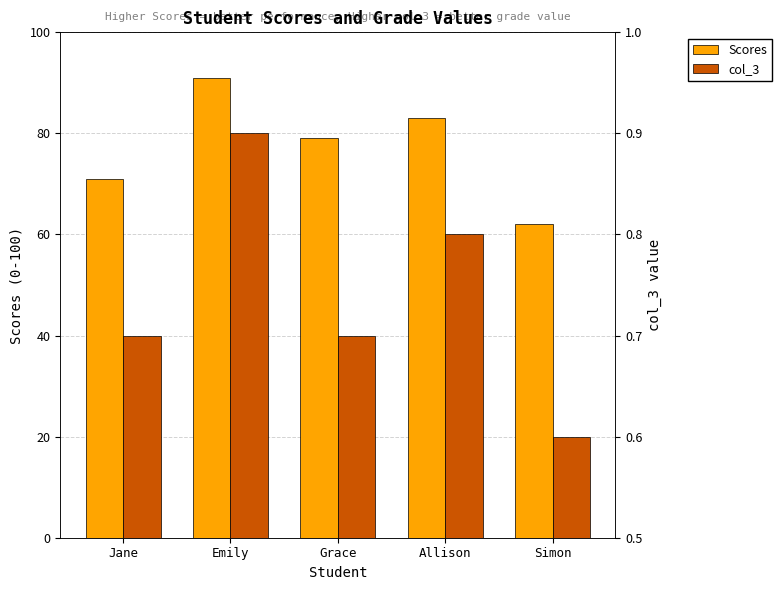

Count the number of data series in this chart.

2